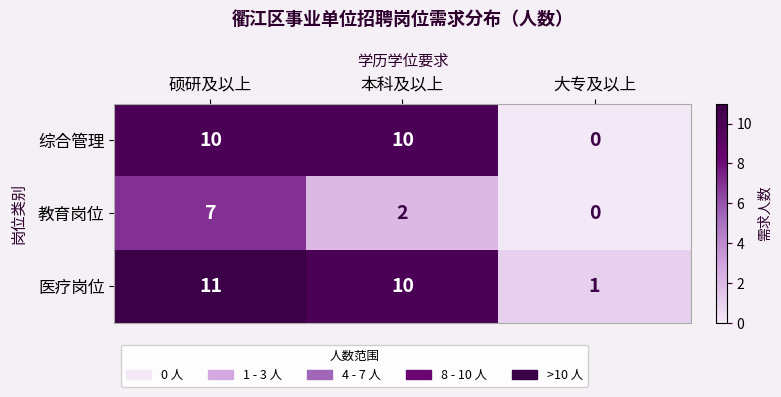

What is the difference between the 医疗岗位 values at 本科及以上 and 大专及以上?

9